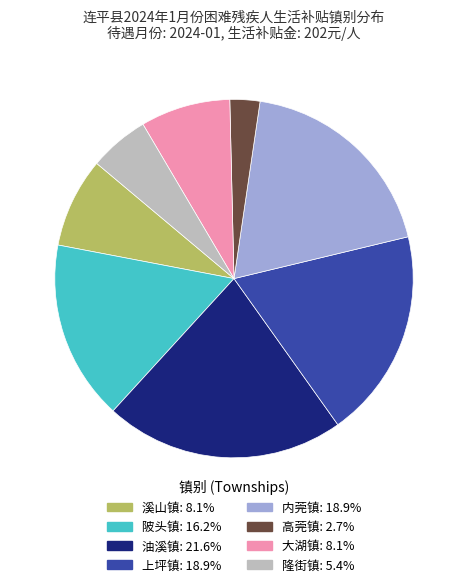

Is there a majority slice in this chart?

No